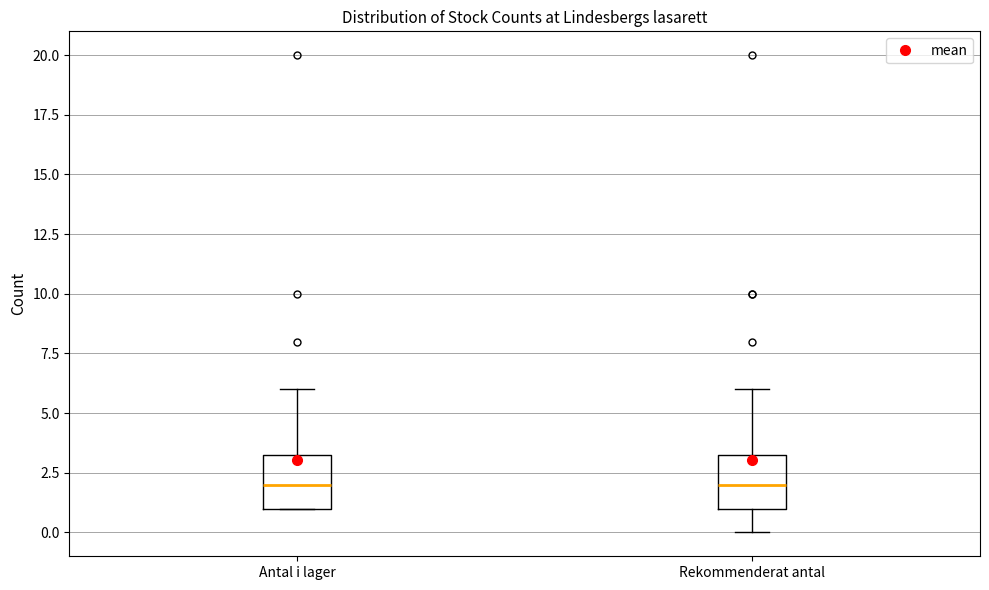

Reading left to right, read every box against the y-axis: the position of its median line, the range the box covers, and the ends of its whiskers. The values are not printed on the chart, so give them approximately, as read against the axis.

Antal i lager: median 2.0, box 1.0 to 3.5, whiskers 1.0 to 6.0
Rekommenderat antal: median 2.0, box 1.0 to 3.5, whiskers 0.0 to 6.0